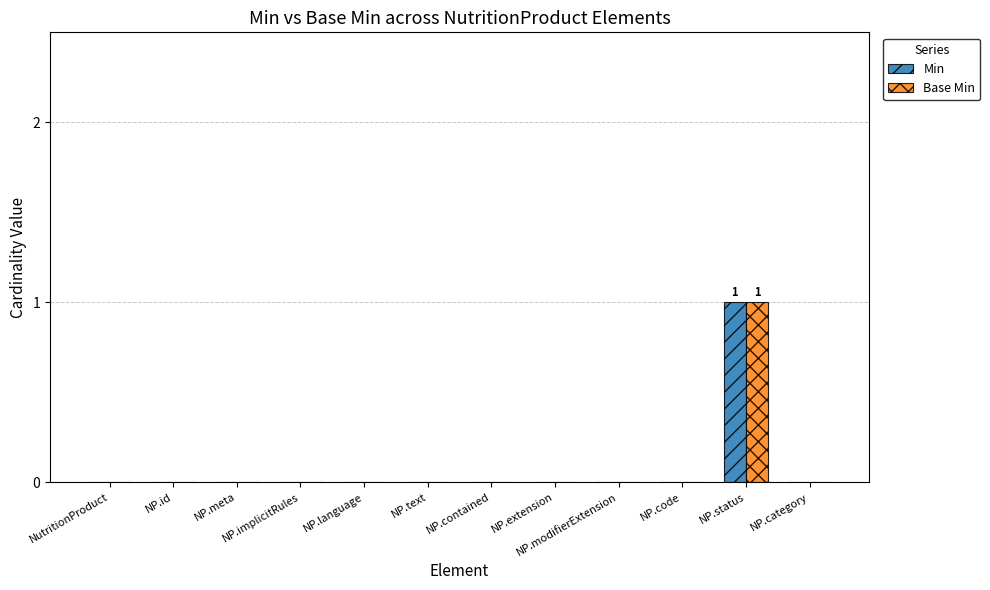

The Base Min series shows 0 at NP.language. True or false?

True